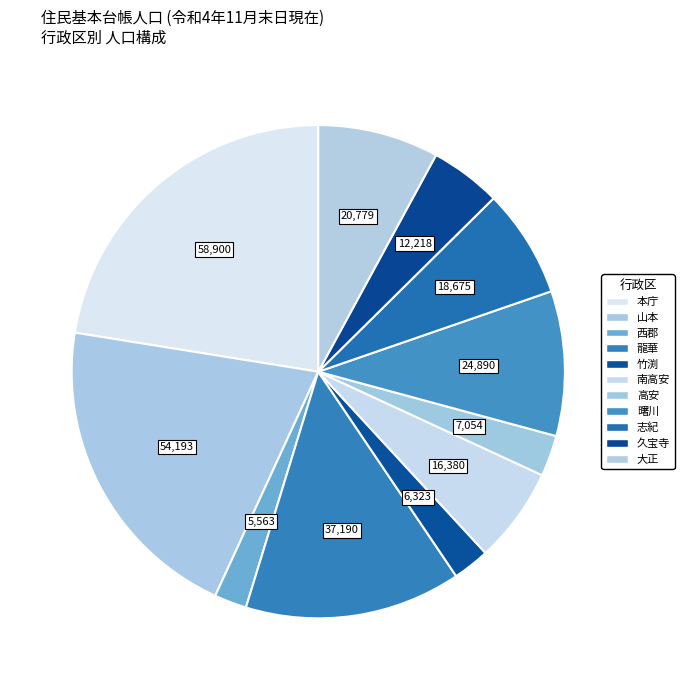

Do 久宝寺 and 志紀 together represent more than half of the pie?

No